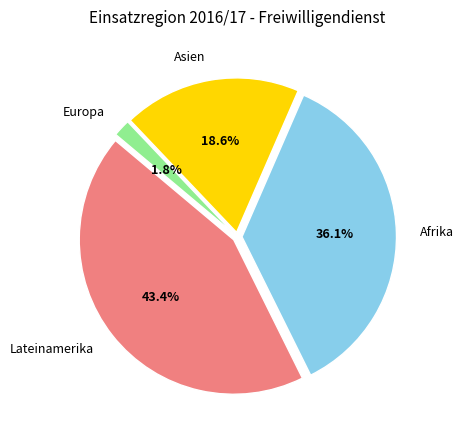

Is it true that Afrika is 36% of the pie?

True